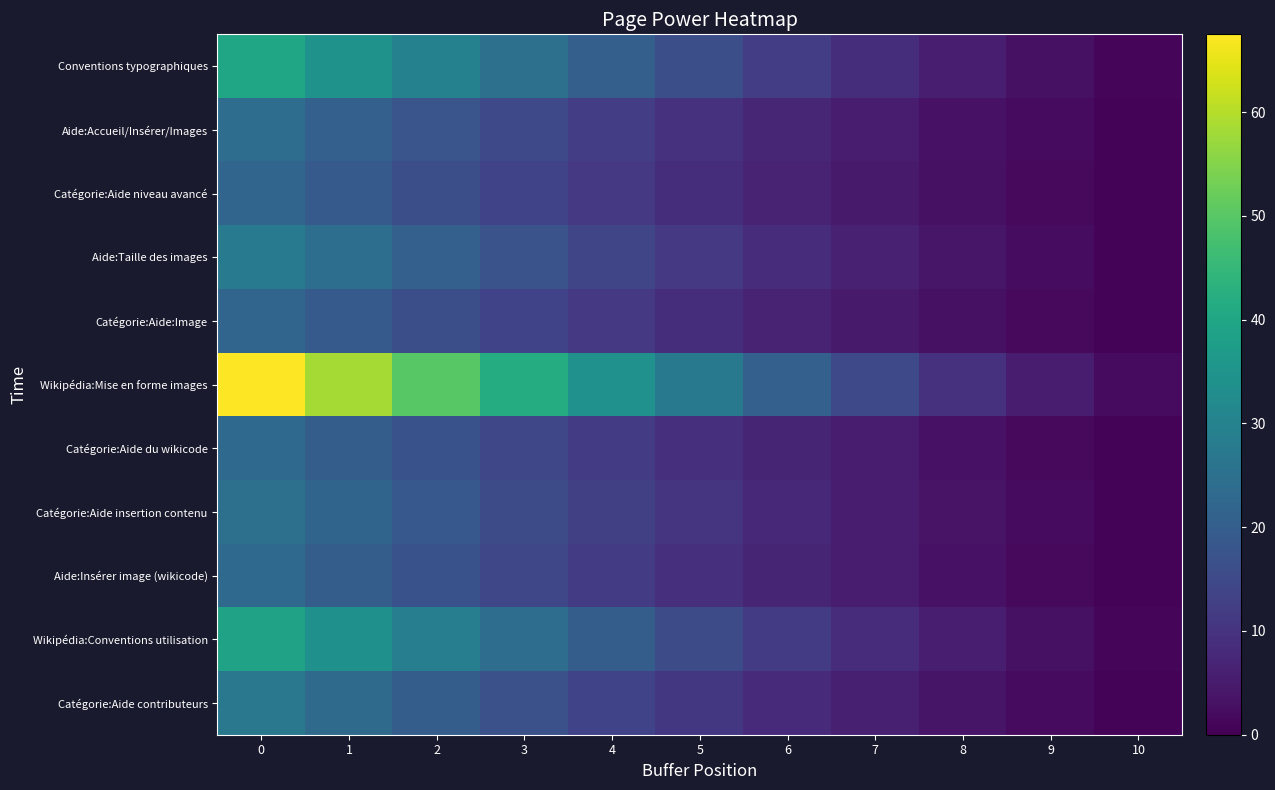

Reading right to left, what are all the values shown in this chart?

Conventions typographiques: 10=1.1	9=3.1	8=5.7	7=8.8	6=12.3	5=16.1	4=20.3	3=24.8	2=29.6	1=34.7	0=40.0
Aide:Accueil/Insérer/Images: 10=0.7	9=1.9	8=3.4	7=5.3	6=7.4	5=9.7	4=12.2	3=14.9	2=17.8	1=20.8	0=24.0
Catégorie:Aide niveau avancé: 10=0.6	9=1.7	8=3.1	7=4.8	6=6.7	5=8.9	4=11.2	3=13.6	2=16.3	1=19.1	0=22.0
Aide:Taille des images: 10=0.8	9=2.2	8=4.0	7=6.1	6=8.6	5=11.3	4=14.2	3=17.4	2=20.7	1=24.3	0=28.0
Catégorie:Aide:Image: 10=0.6	9=1.7	8=3.1	7=4.8	6=6.7	5=8.9	4=11.2	3=13.6	2=16.3	1=19.1	0=22.0
Wikipédia:Mise en forme images: 10=1.9	9=5.2	8=9.6	7=14.8	6=20.7	5=27.2	4=34.3	3=41.9	2=50.0	1=58.5	0=67.5
Catégorie:Aide du wikicode: 10=0.6	9=1.8	8=3.3	7=5.0	6=7.0	5=9.3	4=11.7	3=14.3	2=17.0	1=19.9	0=23.0
Catégorie:Aide insertion contenu: 10=0.7	9=1.9	8=3.6	7=5.5	6=7.7	5=10.1	4=12.7	3=15.5	2=18.5	1=21.7	0=25.0
Aide:Insérer image (wikicode): 10=0.6	9=1.8	8=3.3	7=5.0	6=7.0	5=9.3	4=11.7	3=14.3	2=17.0	1=19.9	0=23.0
Wikipédia:Conventions utilisation: 10=1.1	9=3.0	8=5.6	7=8.6	6=12.0	5=15.7	4=19.8	3=24.2	2=28.9	1=33.8	0=39.0
Catégorie:Aide contributeurs: 10=0.7	9=2.1	8=3.8	7=5.9	6=8.3	5=10.9	4=13.7	3=16.7	2=20.0	1=23.4	0=27.0